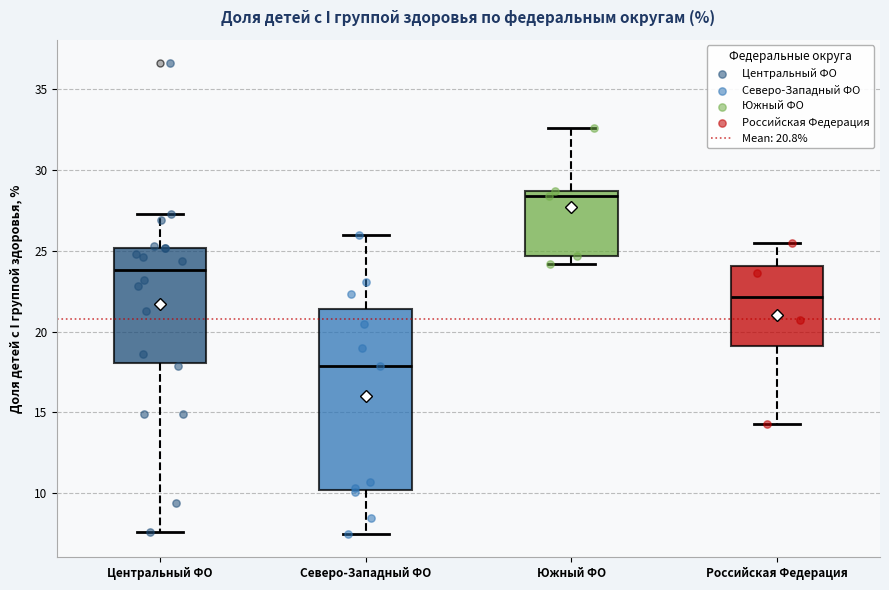

Which box has the lowest median line?

Северо-Западный ФО